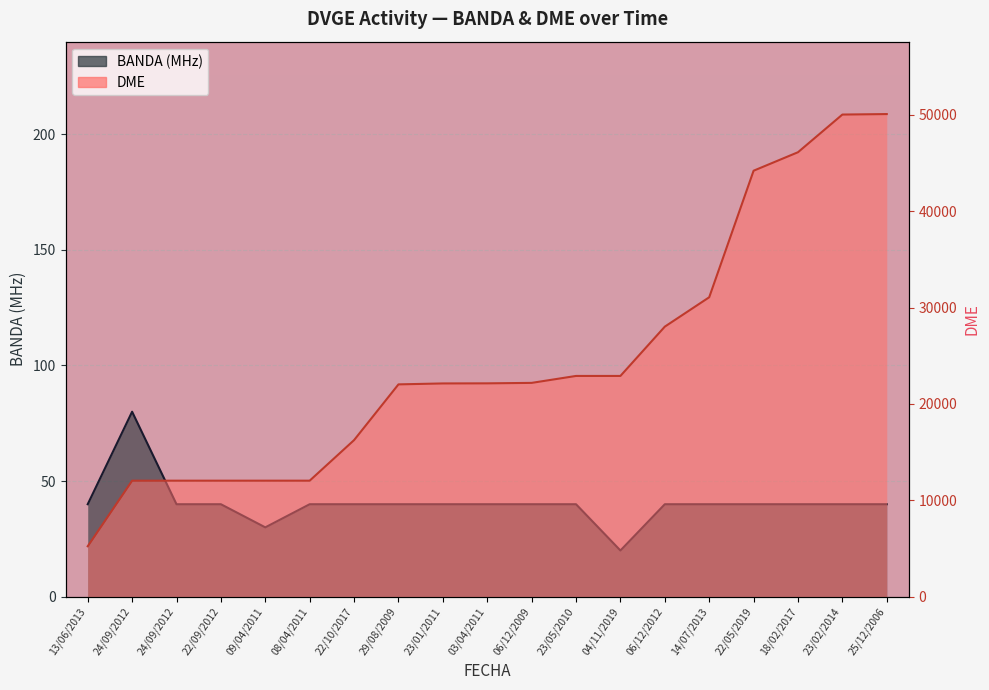

Count the number of categories in the chart.

19